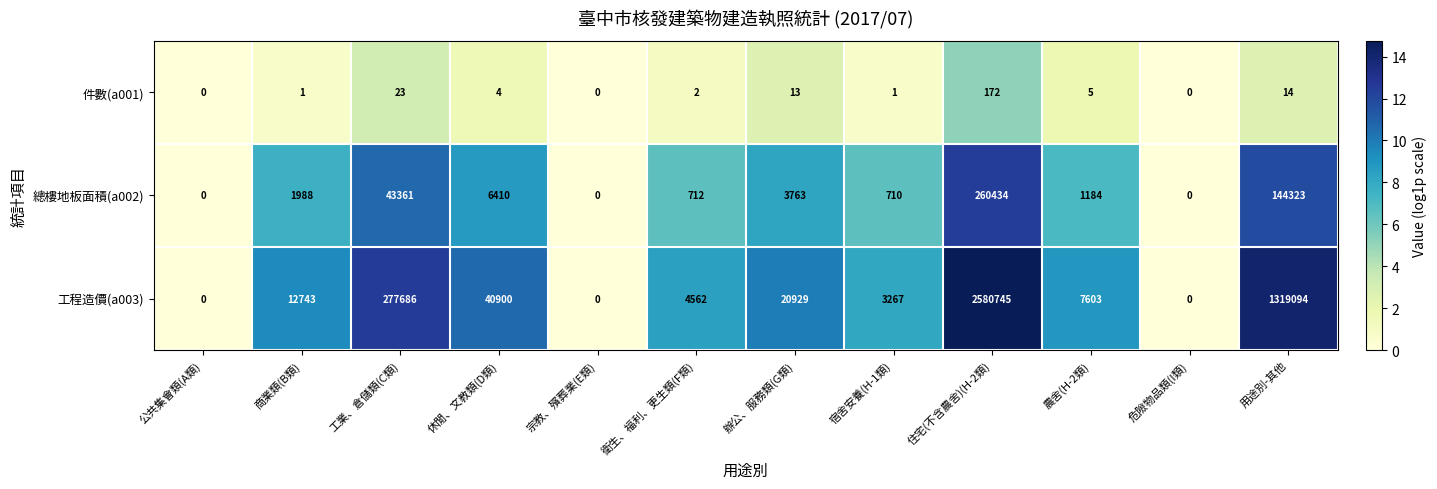

What is the maximum value for 件數(a001)?

172